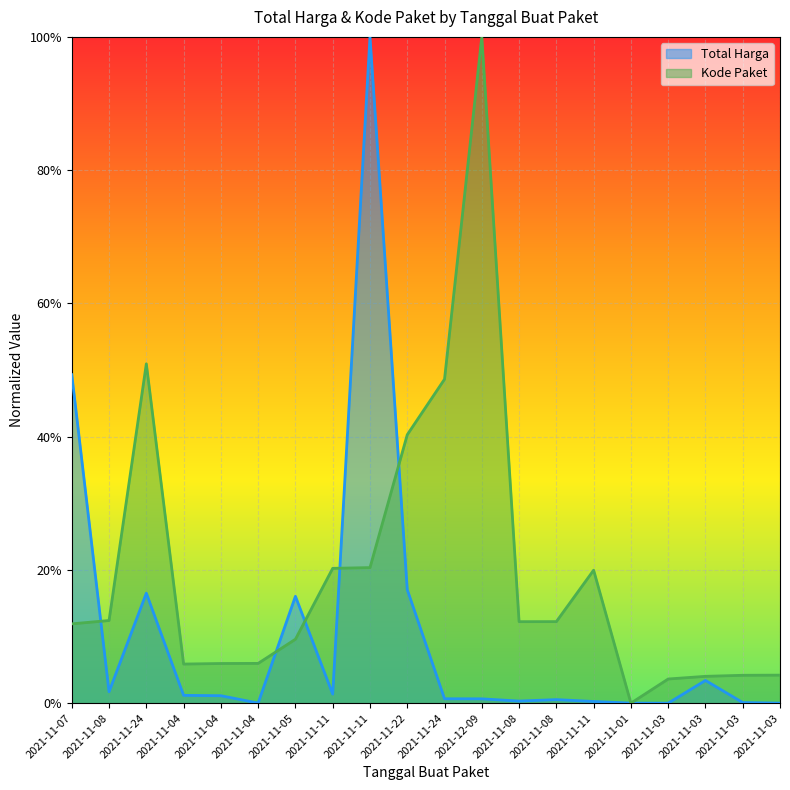

What is the label of the 4th point from the right?

2021-11-03